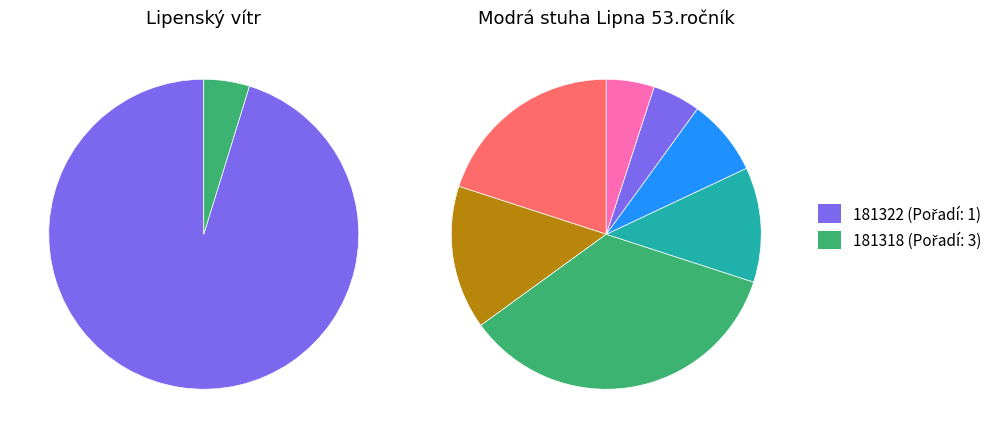

How many slices are in this pie chart?

2